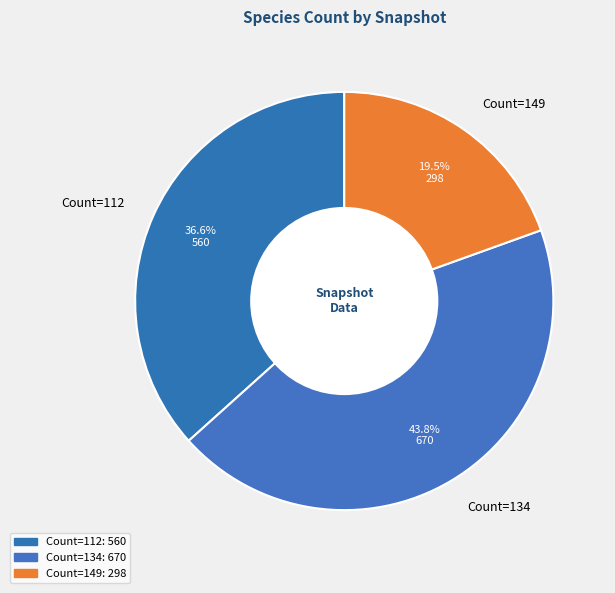

Which has a higher value, Count=149 or Count=134?

Count=134